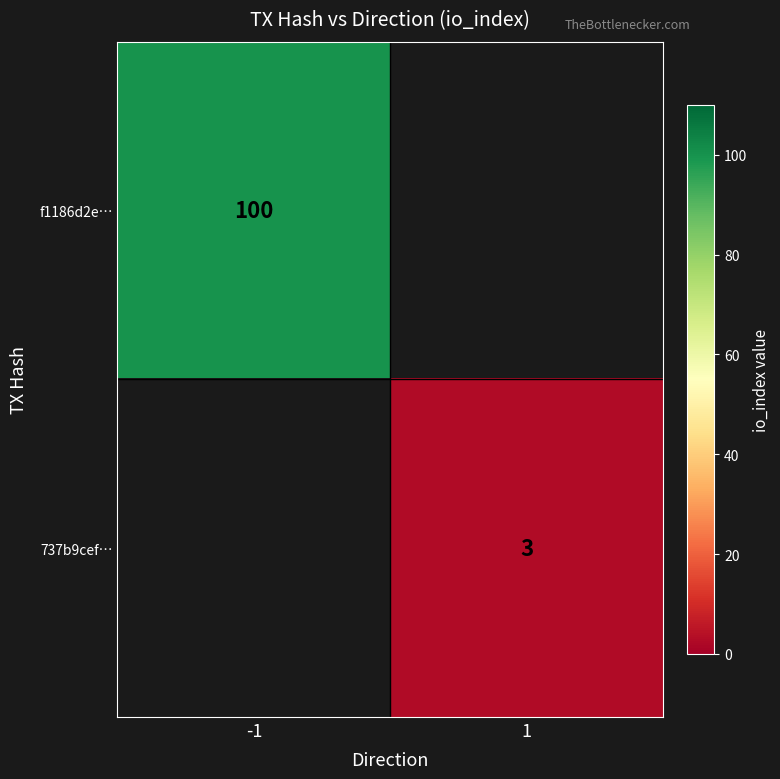

What is the maximum value shown in the chart?

100.0